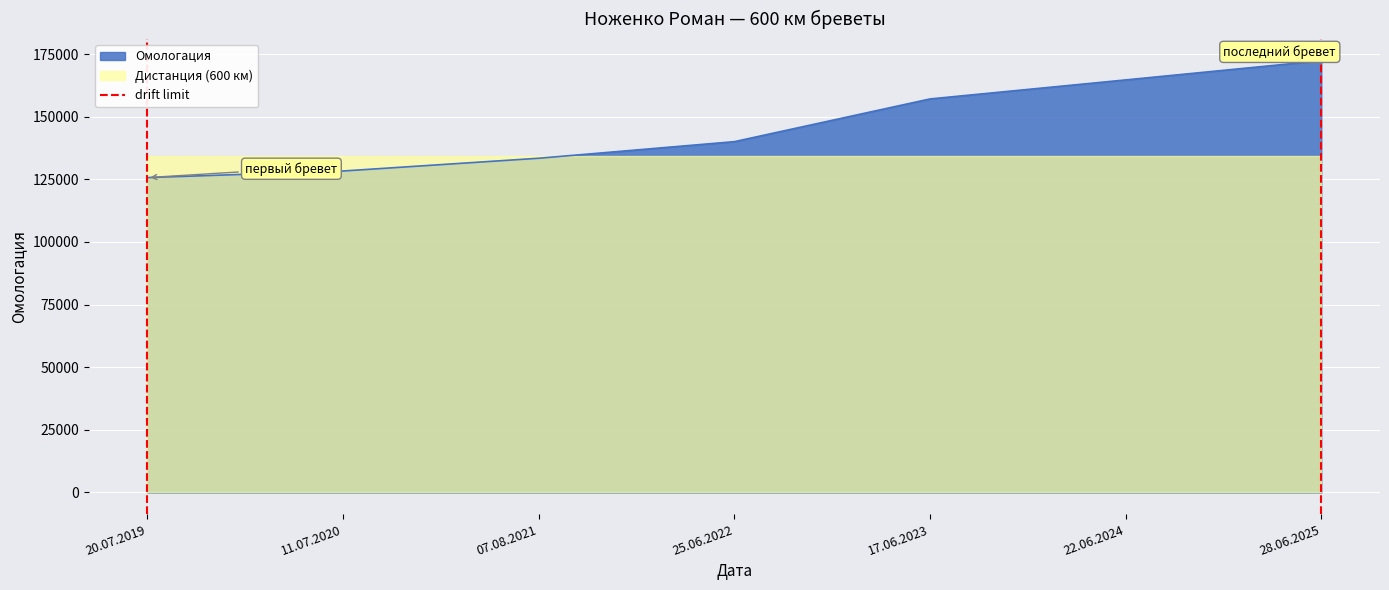

The value of Омологация at 25.06.2022 is 94408. True or false?

False